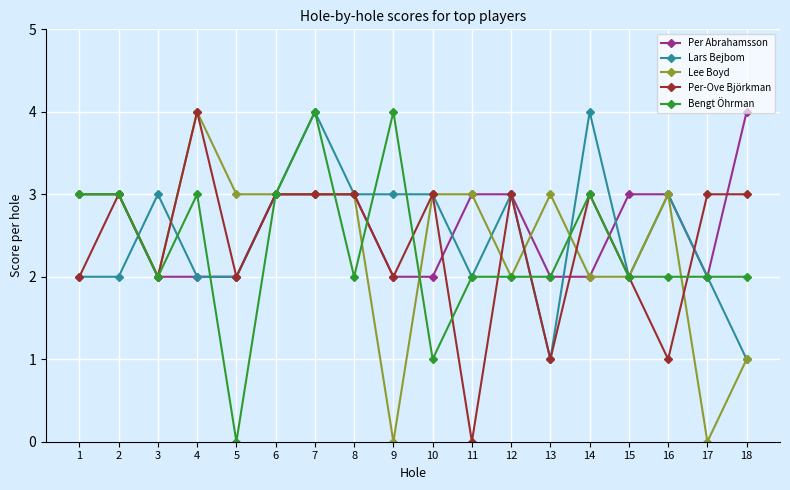

What is the sum of all Per Abrahamsson values?

47